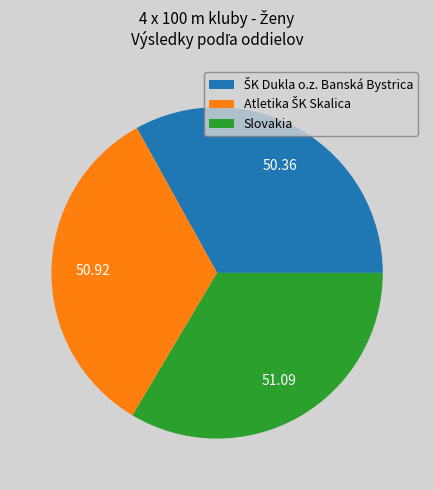

Does Slovakia account for over 50% of the chart?

No